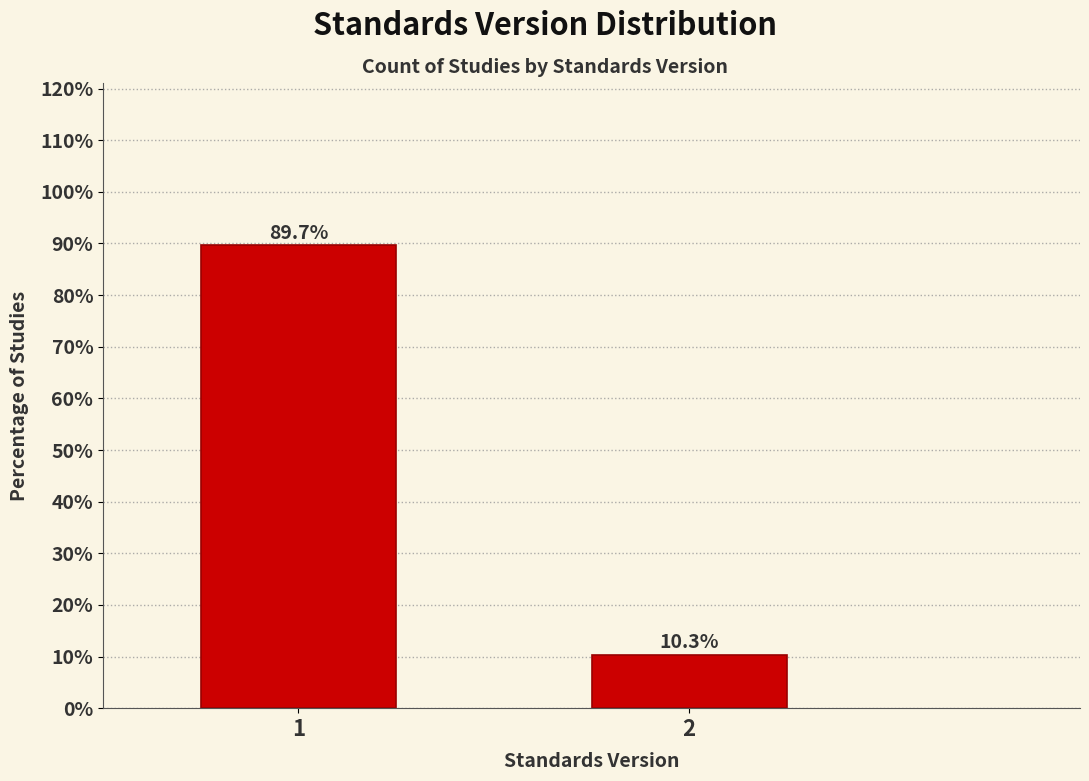

Reading left to right, transcribe all the data shown in this chart.

1=89.7	2=10.3